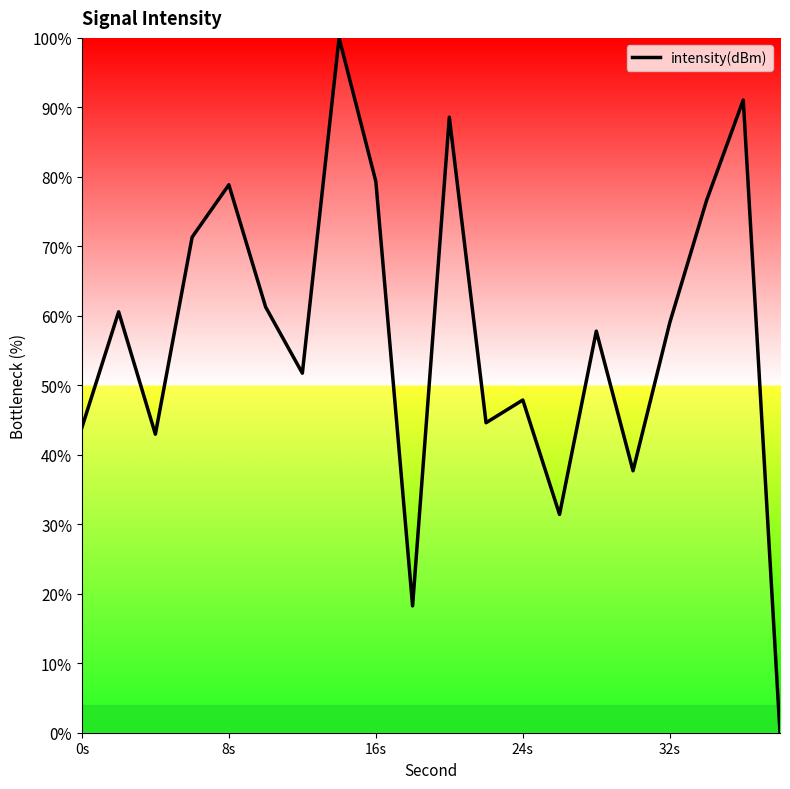

What is the difference between the maximum and minimum values?

100.0